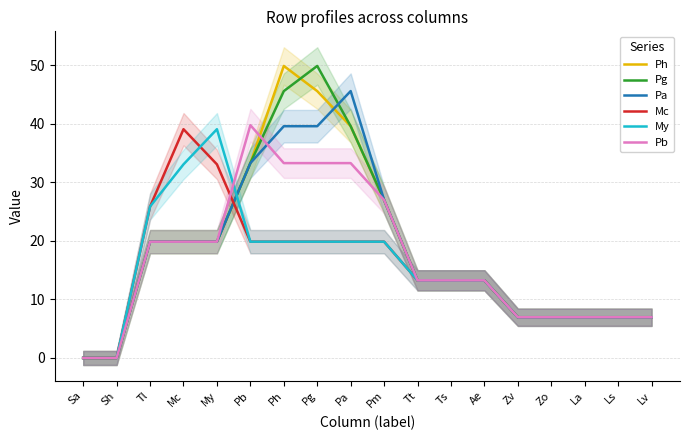

What is the label of the 10th point from the right?

Pa